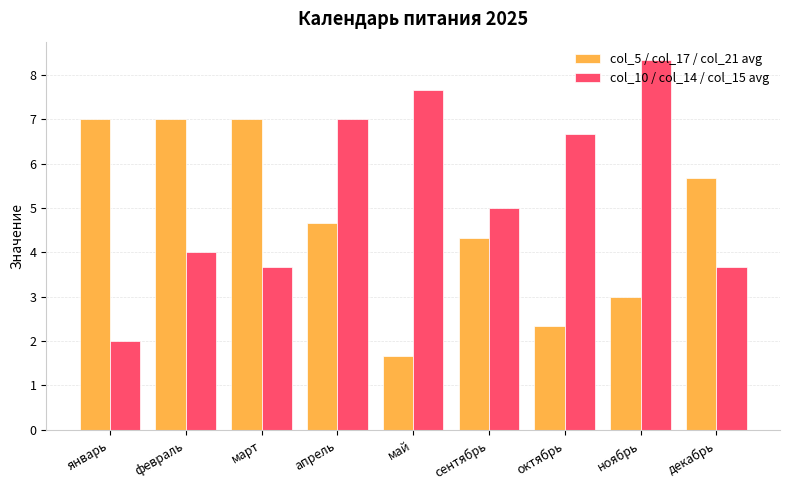

The value of col_10 / col_14 / col_15 avg at май is 7.7. True or false?

True